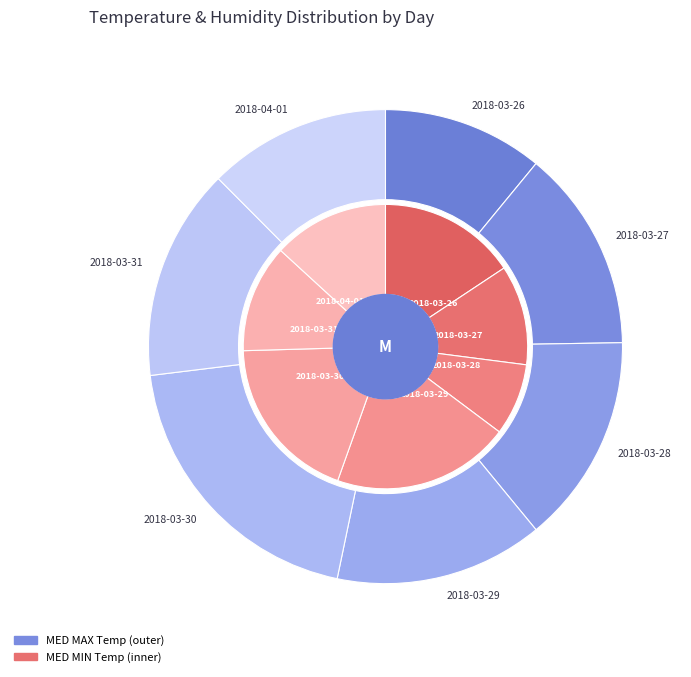

Which has a higher value, 2018-03-31 or 2018-03-29?

2018-03-31